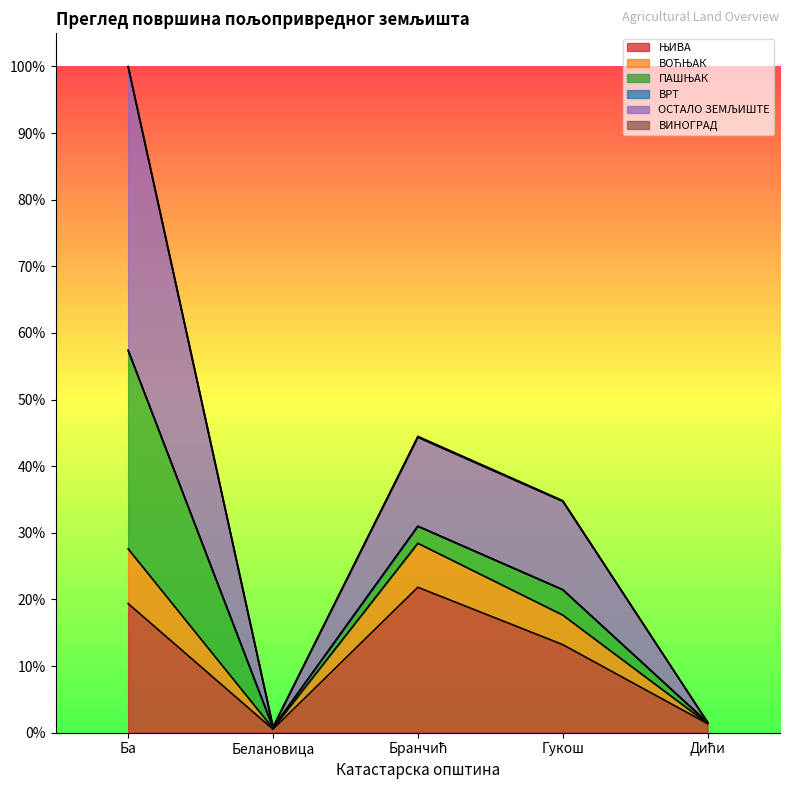

At which category is the sum across all series the highest?

Ба